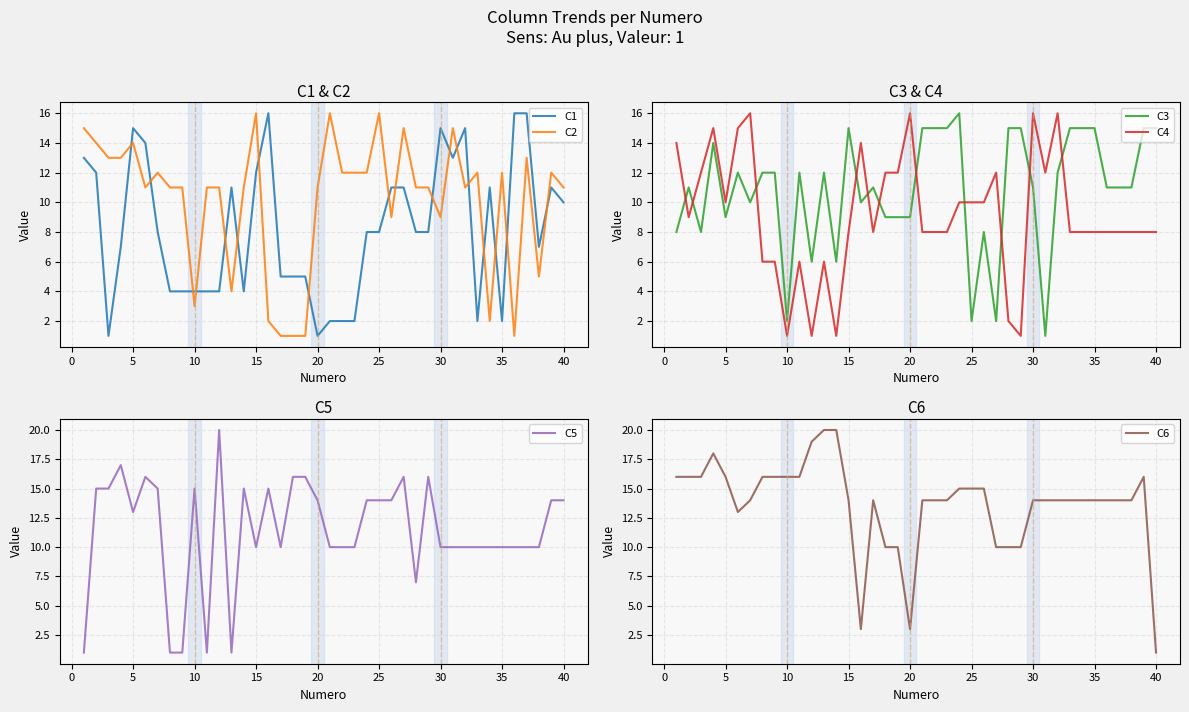

Reading left to right, what are all the values shown in this chart?

C1: 13	12	1	7	15	14	8	4	4	4	4	4	11	4	12	16	5	5	5	1	2	2	2	8	8	11	11	8	8	15	13	15	2	11	2	16	16	7	11	10
C2: 15	14	13	13	14	11	12	11	11	3	11	11	4	11	16	2	1	1	1	11	16	12	12	12	16	9	15	11	11	9	15	11	12	2	12	1	13	5	12	11
C3: 8	11	8	14	9	12	10	12	12	2	12	6	12	6	15	10	11	9	9	9	15	15	15	16	2	8	2	15	15	11	1	12	15	15	15	11	11	11	15	15
C4: 14	9	12	15	10	15	16	6	6	1	6	1	6	1	8	14	8	12	12	16	8	8	8	10	10	10	12	2	1	16	12	16	8	8	8	8	8	8	8	8
C5: 1	15	15	17	13	16	15	1	1	15	1	20	1	15	10	15	10	16	16	14	10	10	10	14	14	14	16	7	16	10	10	10	10	10	10	10	10	10	14	14
C6: 16	16	16	18	16	13	14	16	16	16	16	19	20	20	14	3	14	10	10	3	14	14	14	15	15	15	10	10	10	14	14	14	14	14	14	14	14	14	16	1